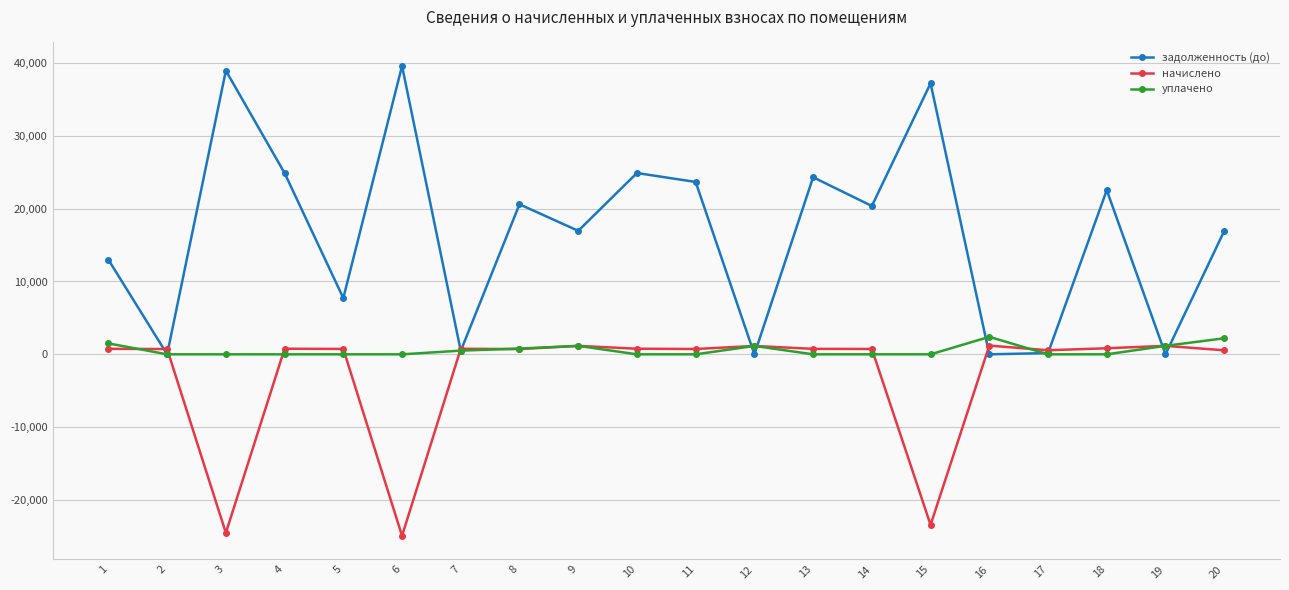

Is it true that задолженность (до) equals 4547.4 at 14?

False